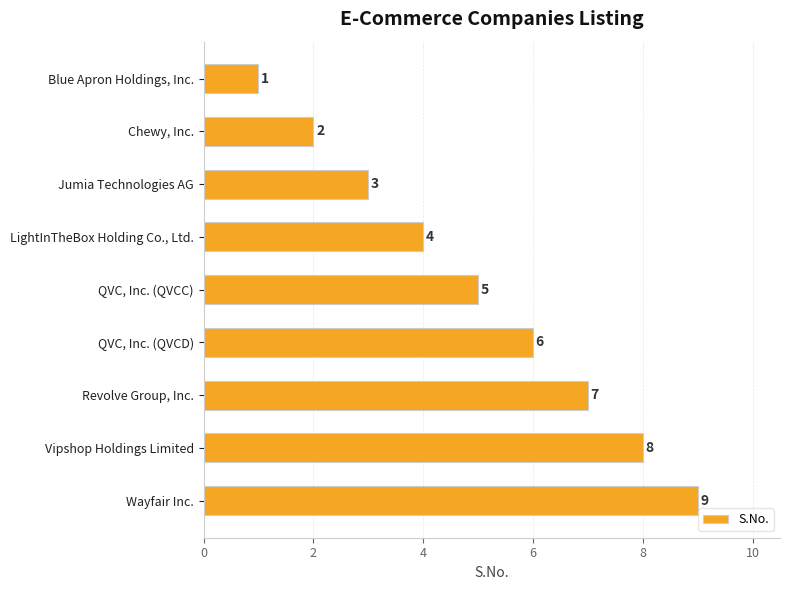

What is the greatest value displayed?

9